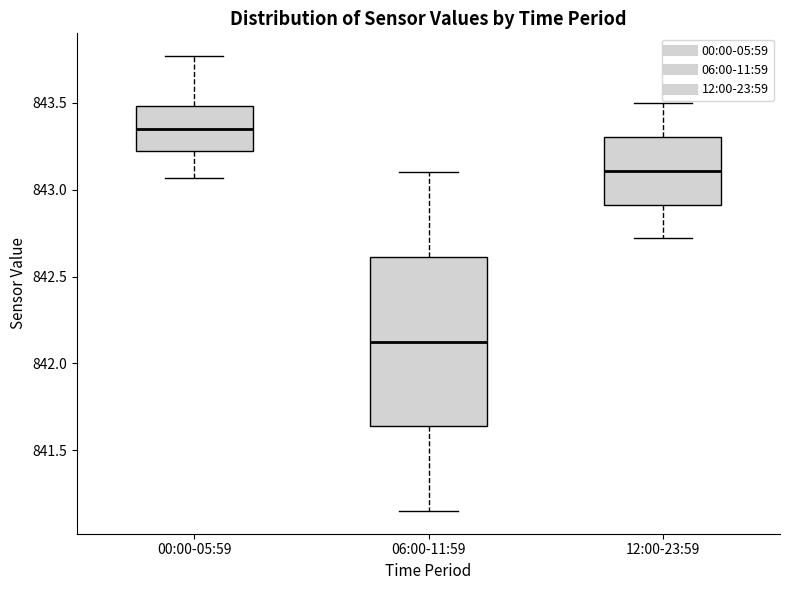

Where does the median line of the box for 00:00-05:59 sit on the y-axis? The values are not printed on the chart, so give them approximately, as read against the axis.

843.35